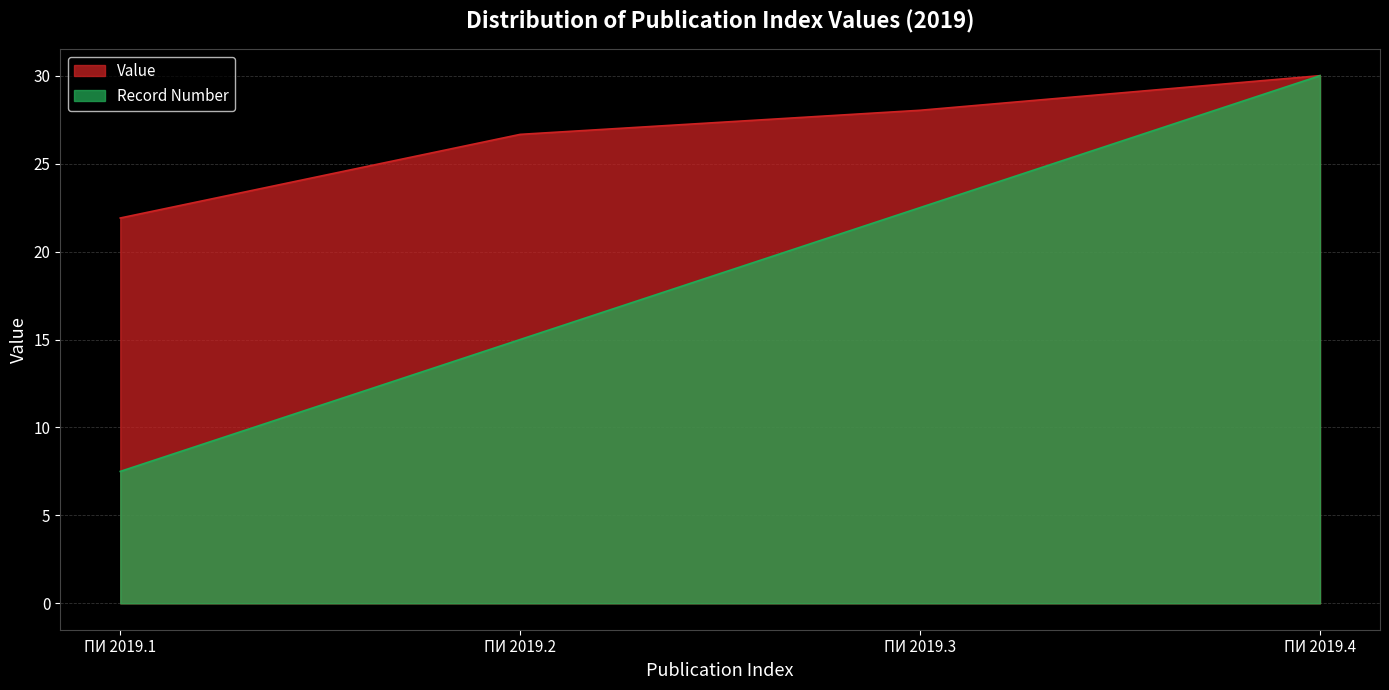

What is the spread (max minus min) of values at ПИ 2019.1?

14.4